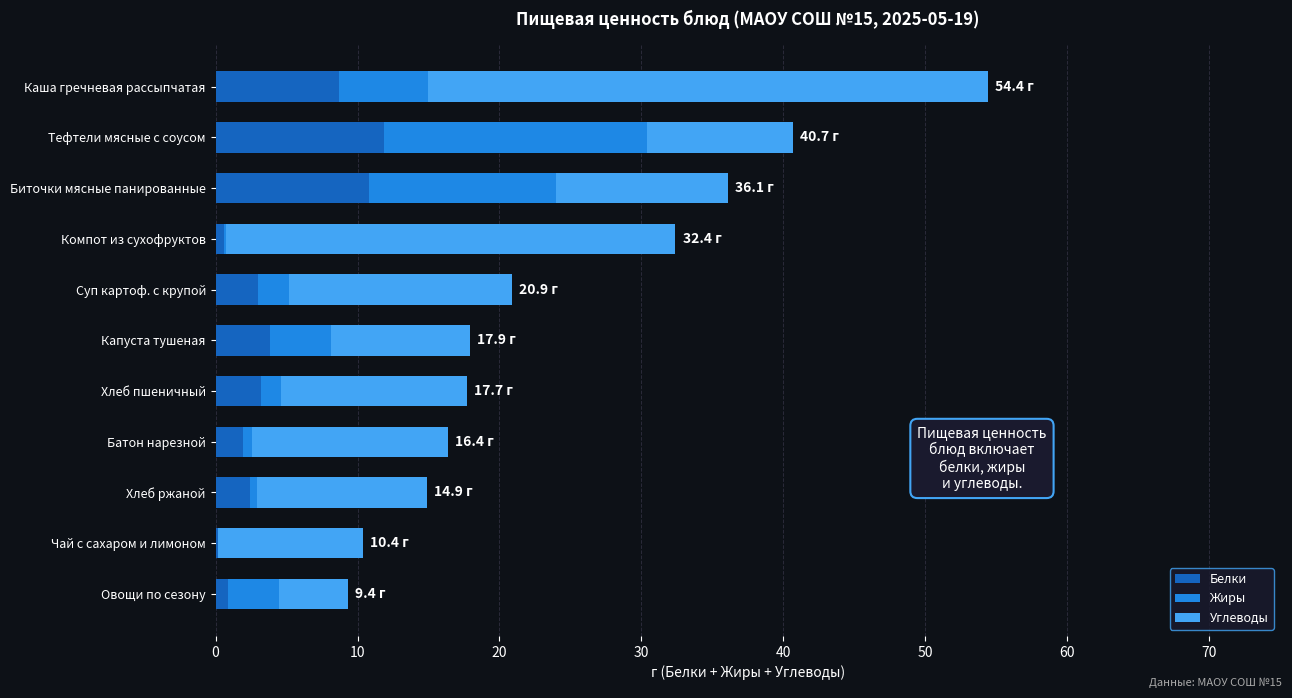

What is the maximum value for Белки?

11.9